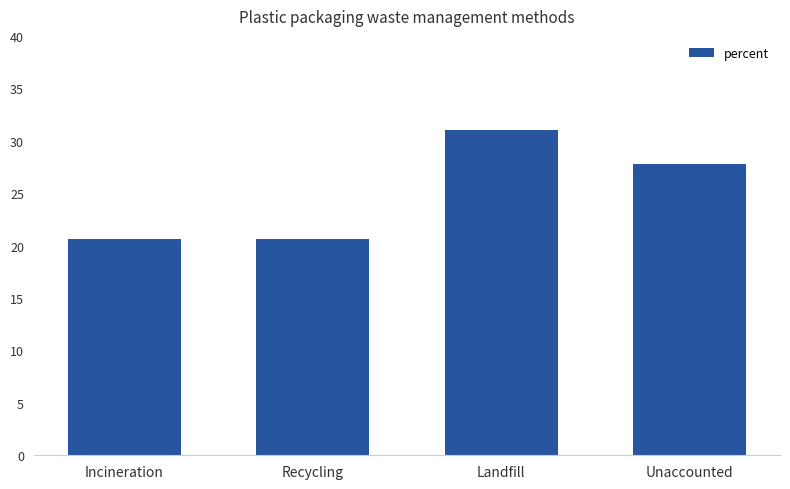

What is the value of the 4th bar from the left?

27.8